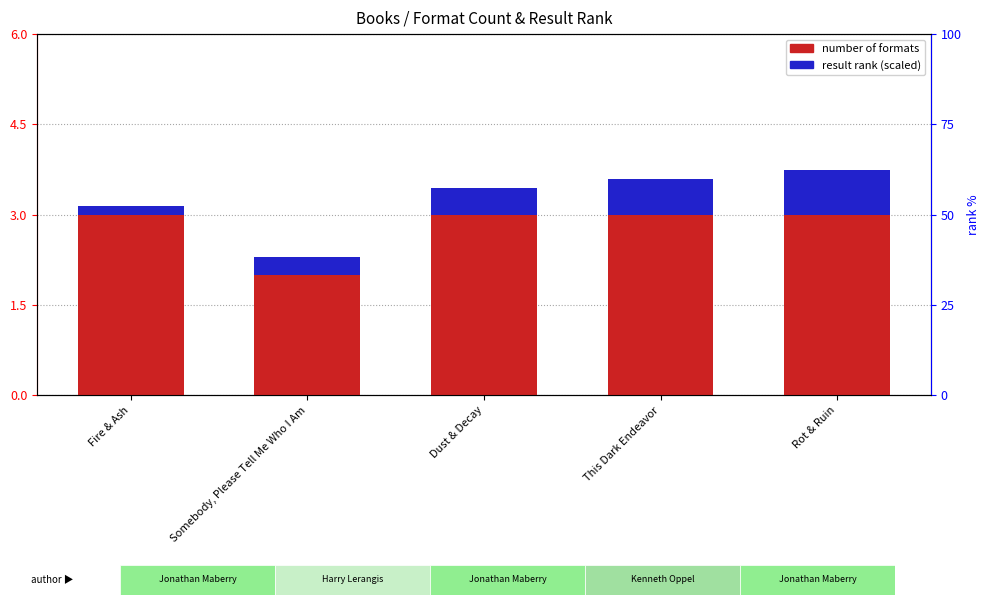

Where is result rank nearest to the value 0?

Fire & Ash